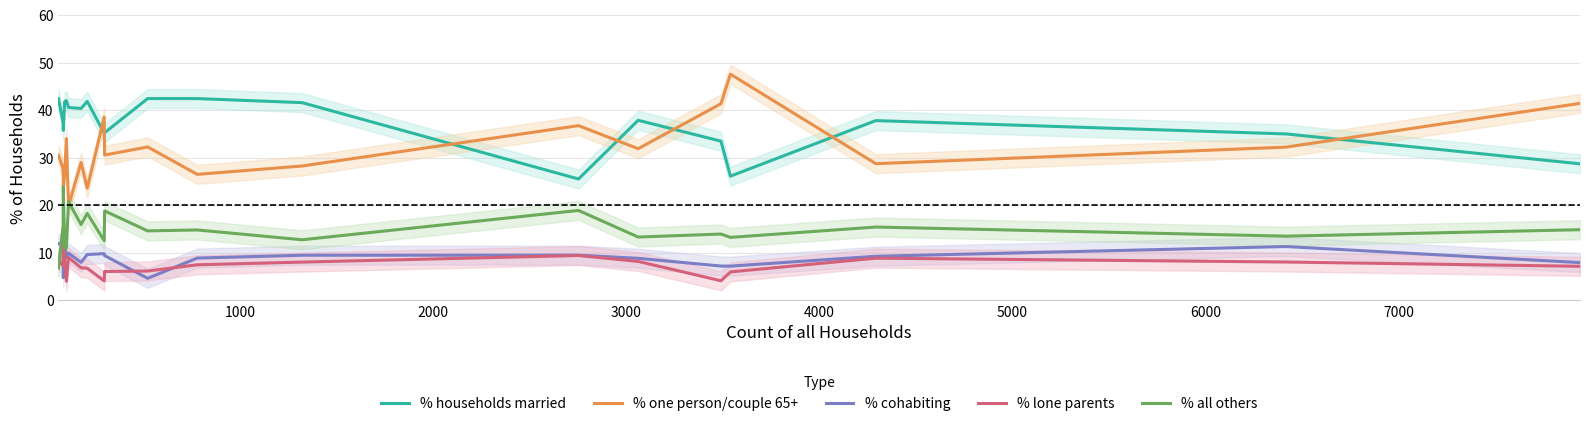

Rank the series by their maximum value, from highest to lowest.

% one person/couple 65+, % households married, % all others, % cohabiting, % lone parents